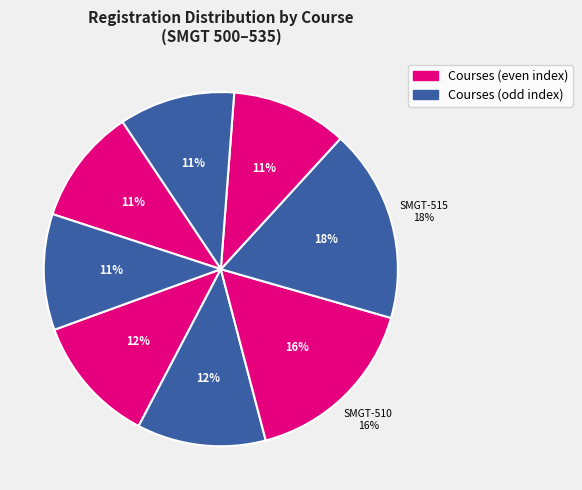

What is the change in value from SMGT-510 to SMGT-530?

-5